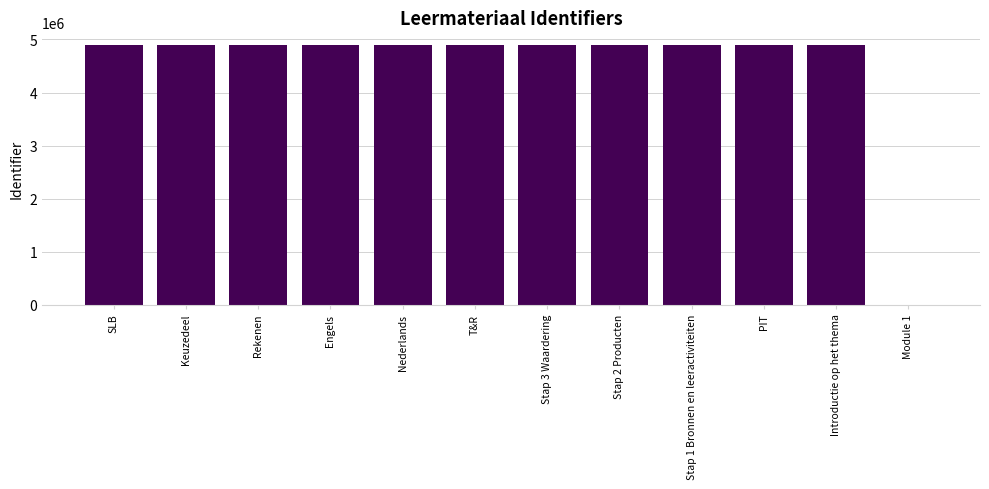

Is it true that the value at PIT is 7148544?

False